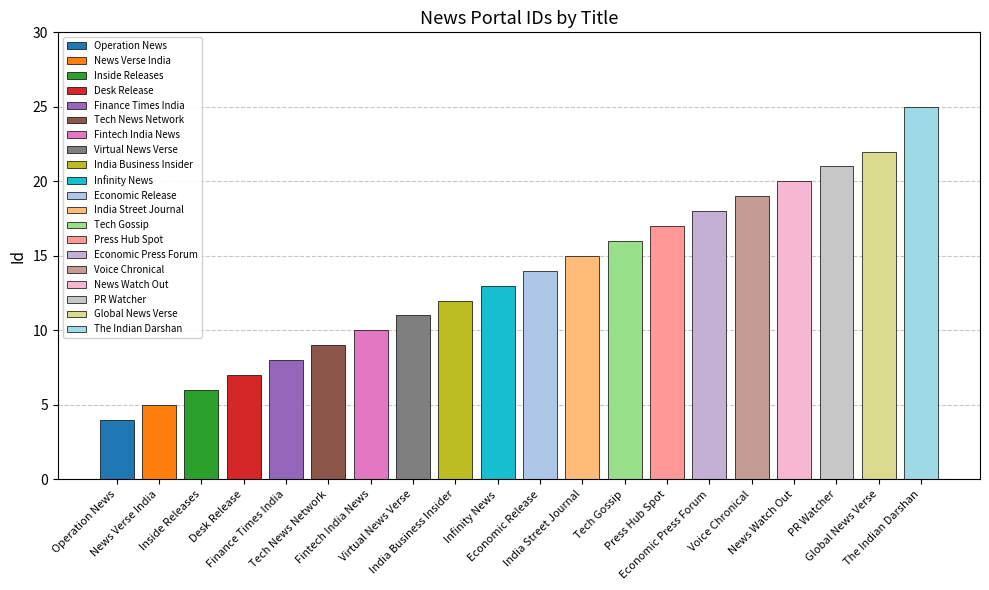

Does the chart contain any negative values?

No